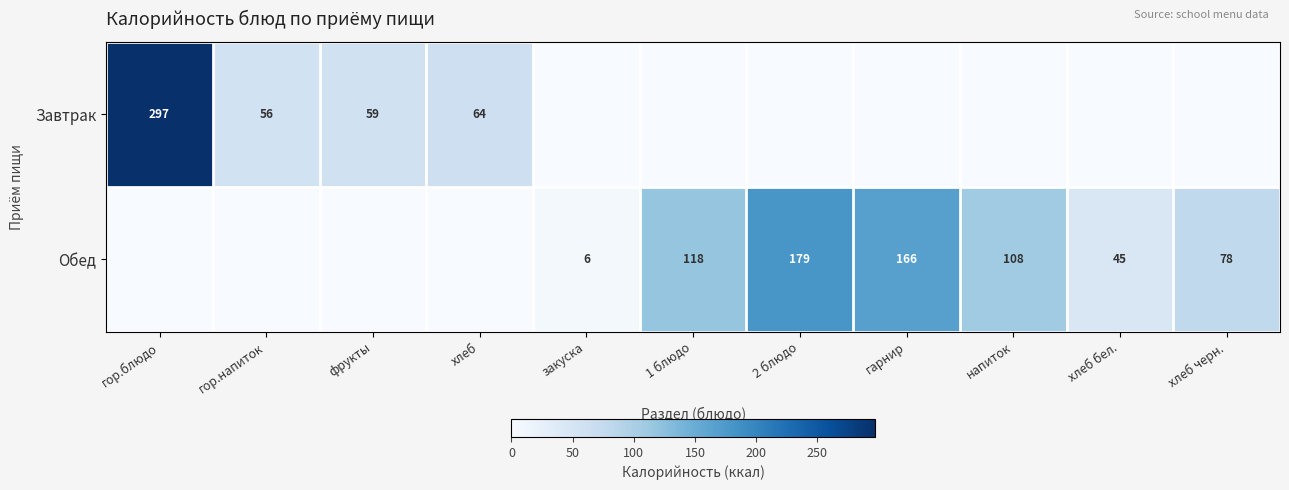

True or false: Обед has a value of 108 at напиток.

True